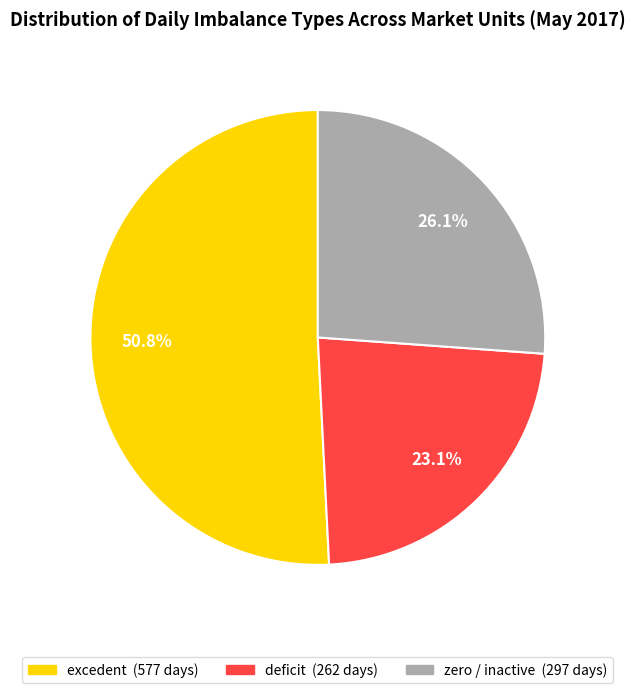

Is there a majority slice in this chart?

Yes